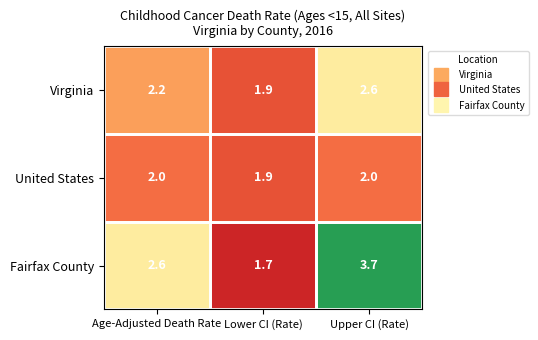

What is the approximate value of Fairfax County at Age-Adjusted Death Rate?

2.6